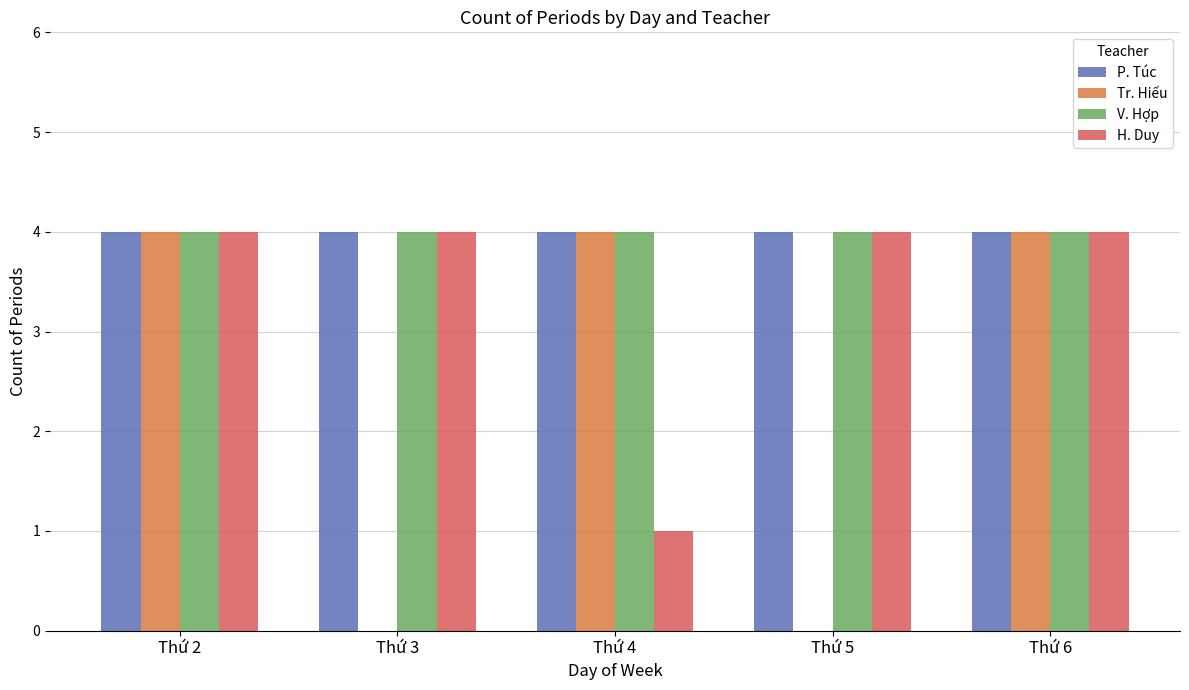

Is it true that P. Túc equals 2 at Thứ 4?

False